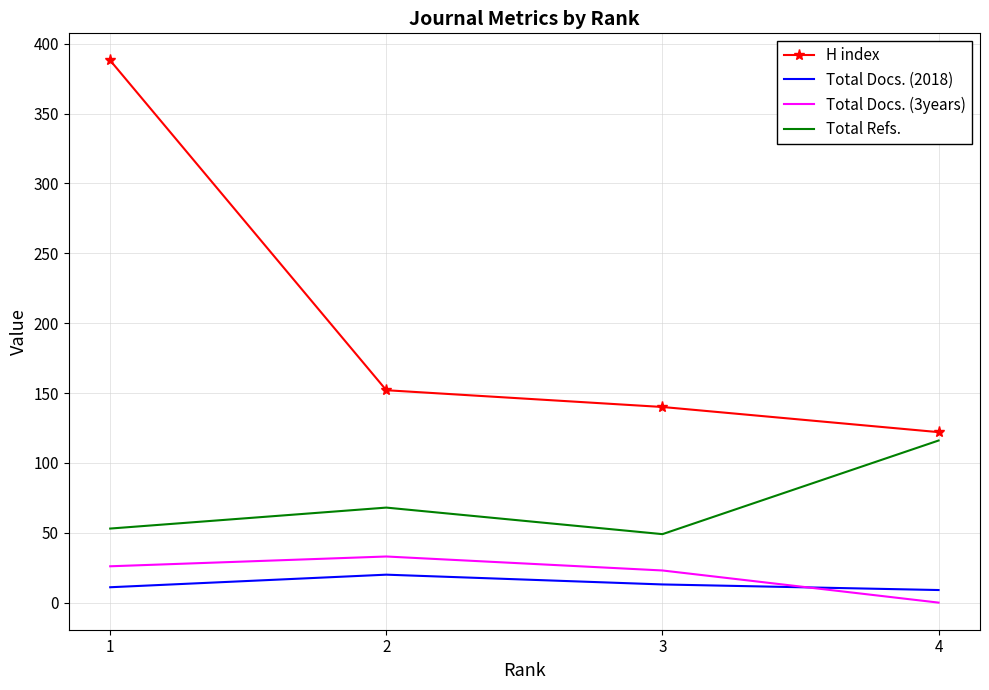

How many distinct data groups are displayed?

4